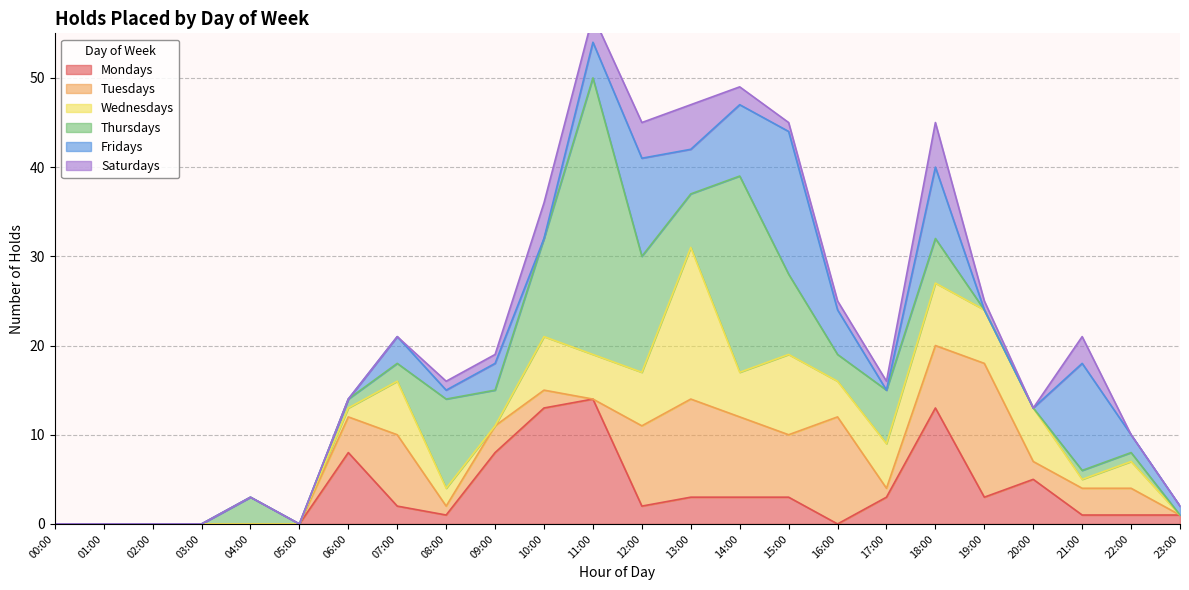

Reading left to right, list all the values displayed in this chart.

Mondays: 0	0	0	0	0	0	8	2	1	8	13	14	2	3	3	3	0	3	13	3	5	1	1	1
Tuesdays: 0	0	0	0	0	0	4	8	1	3	2	0	9	11	9	7	12	1	7	15	2	3	3	0
Wednesdays: 0	0	0	0	0	0	1	6	2	0	6	5	6	17	5	9	4	5	7	6	6	1	3	0
Thursdays: 0	0	0	0	3	0	1	2	10	4	11	31	13	6	22	9	3	6	5	0	0	1	1	0
Fridays: 0	0	0	0	0	0	0	3	1	3	0	4	11	5	8	16	5	0	8	0	0	12	2	1
Saturdays: 0	0	0	0	0	0	0	0	1	1	4	3	4	5	2	1	1	1	5	1	0	3	0	0